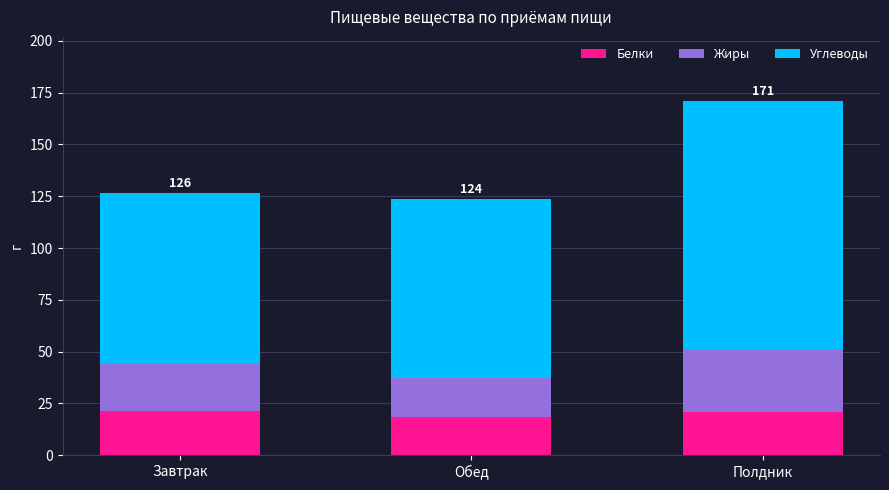

What is the minimum value for Белки?

18.5